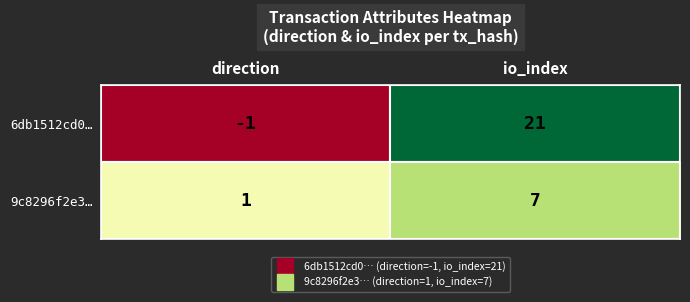

The value of 6db1512cd0… at io_index is 21. True or false?

True